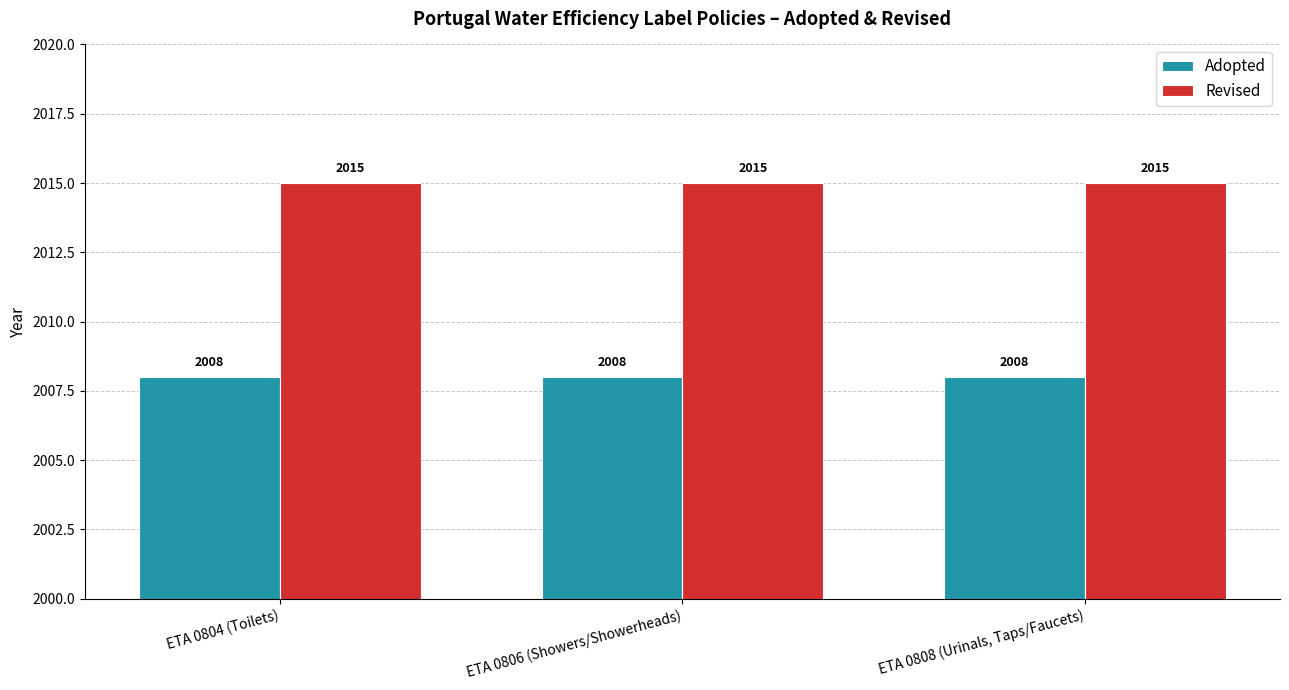

What is the minimum value shown in the chart?

2008